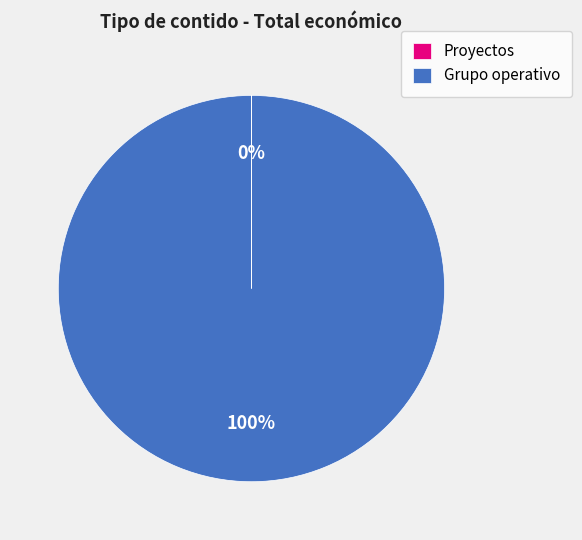

To the nearest percent, what percentage of the pie is Grupo operativo?

100%